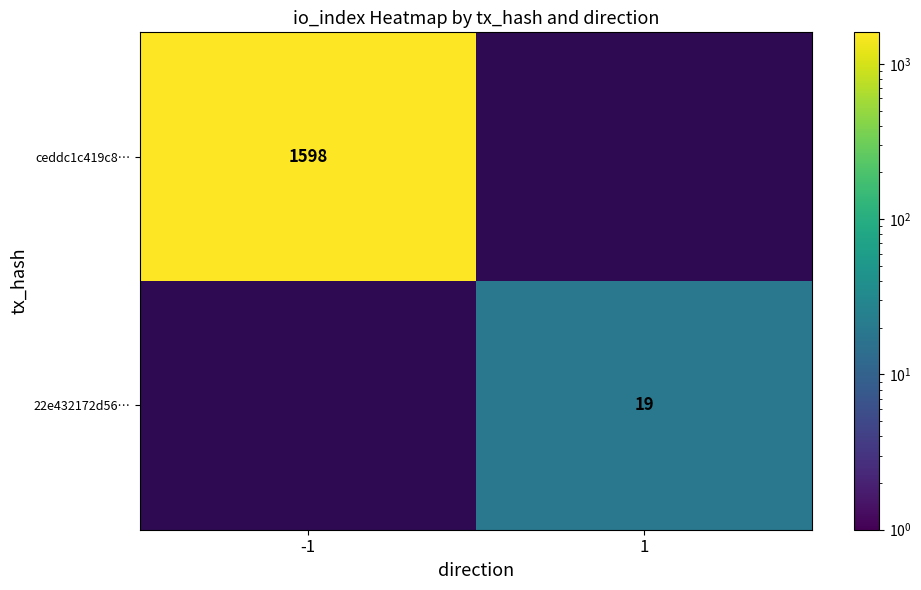

The 22e432172d56… series shows 19 at 1. True or false?

True